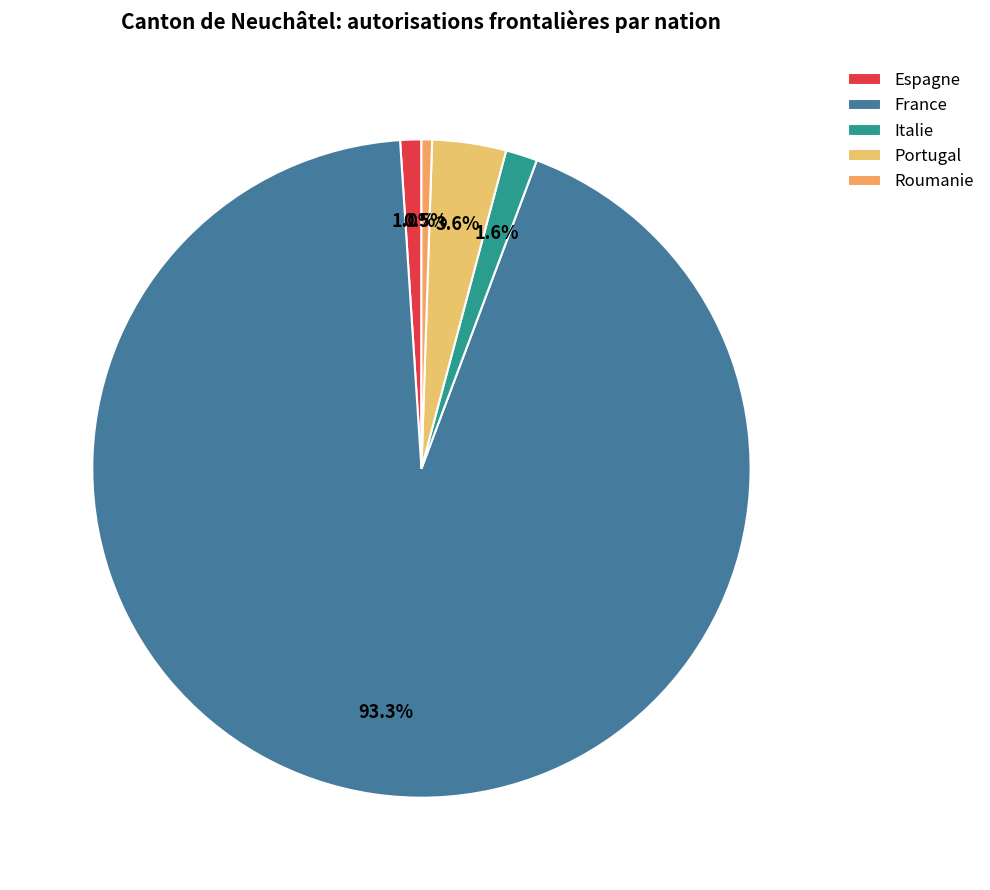

Rank the categories by value from highest to lowest.

France, Portugal, Italie, Espagne, Roumanie